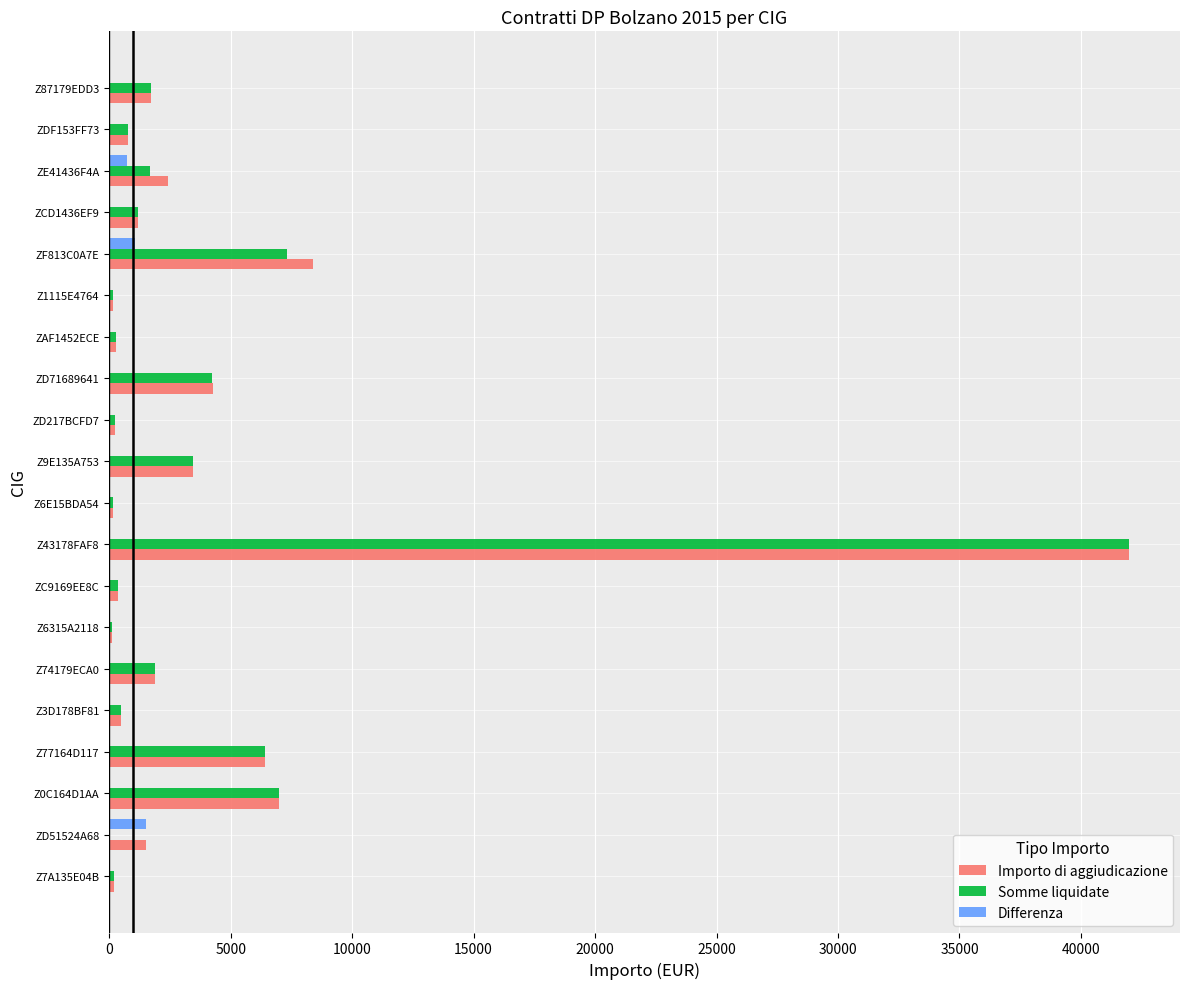

How many distinct data groups are displayed?

3